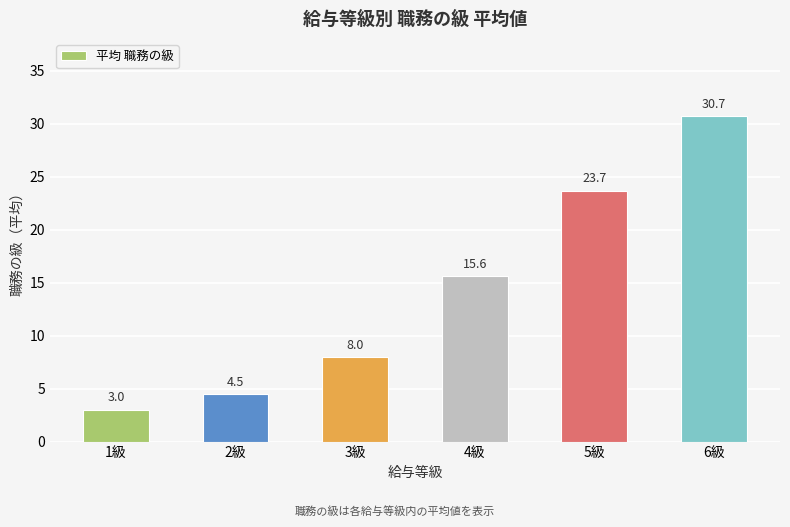

What is the minimum value shown in the chart?

3.0